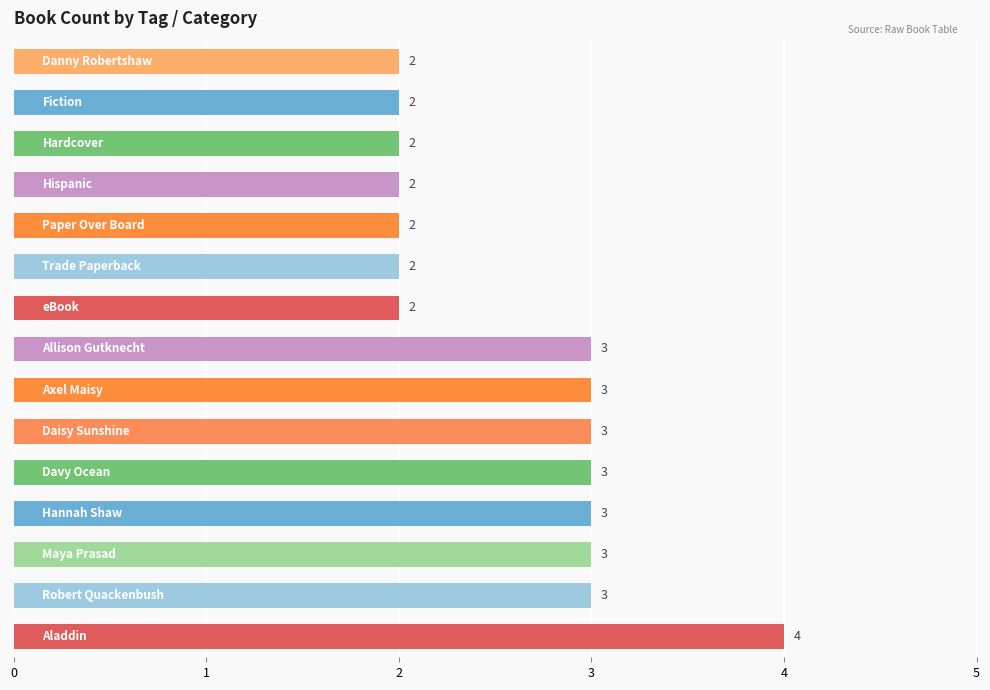

What is the maximum value shown in the chart?

4